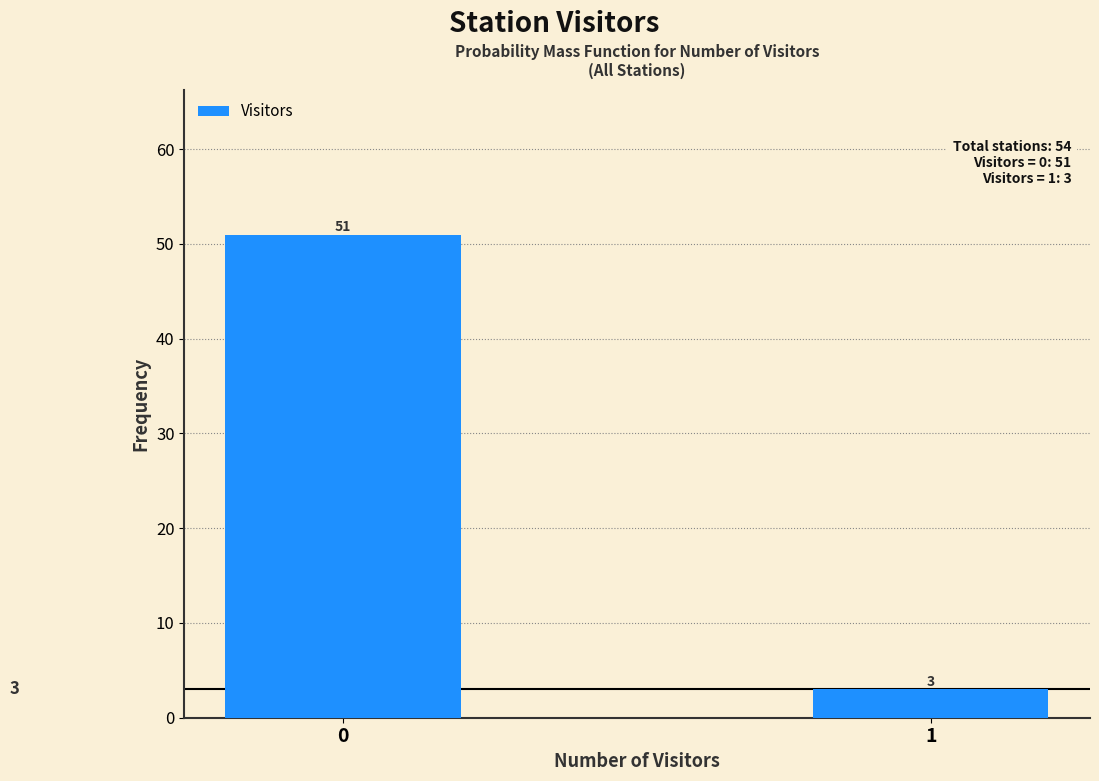

Reading right to left, what are all the values shown in this chart?

1=3	0=51